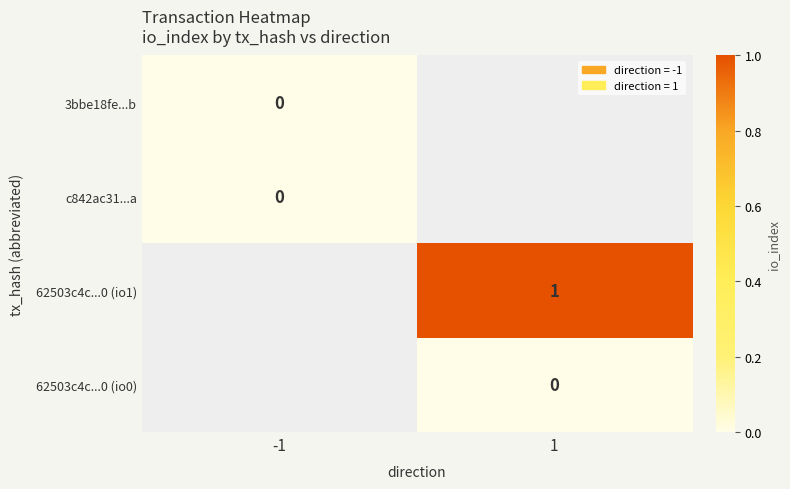

True or false: 62503c4c...0 (io1) has a value of 1 at 1.

True